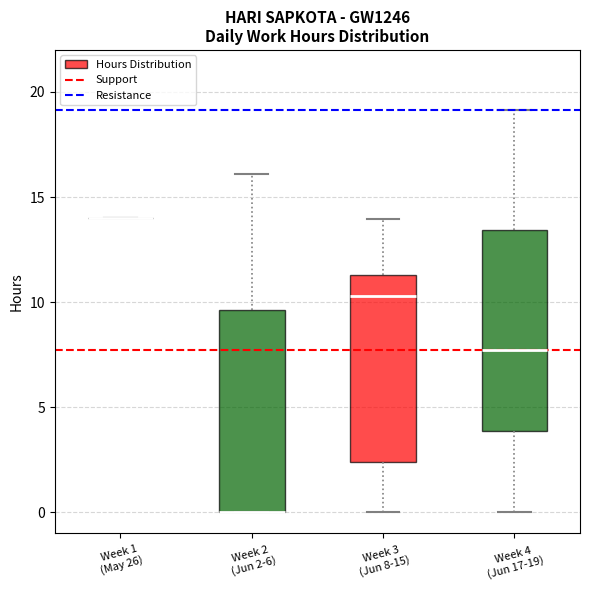

Reading left to right, transcribe this box plot: for each box, give where its median line is, the range the box spans, and where its two whiskers end, as read against the y-axis. The values are not printed on the chart, so give them approximately, as read against the axis.

Week 1 (May 26): box collapsed to a line at 14.0, whiskers 14.0 to 14.0
Week 2 (Jun 2-6): median 0.0 (drawn on the box's lower edge), box 0.0 to 9.5, whiskers 0.0 to 16.0
Week 3 (Jun 8-15): median 10.5, box 2.5 to 11.5, whiskers 0.0 to 14.0
Week 4 (Jun 17-19): median 7.5, box 4.0 to 13.5, whiskers 0.0 to 19.0